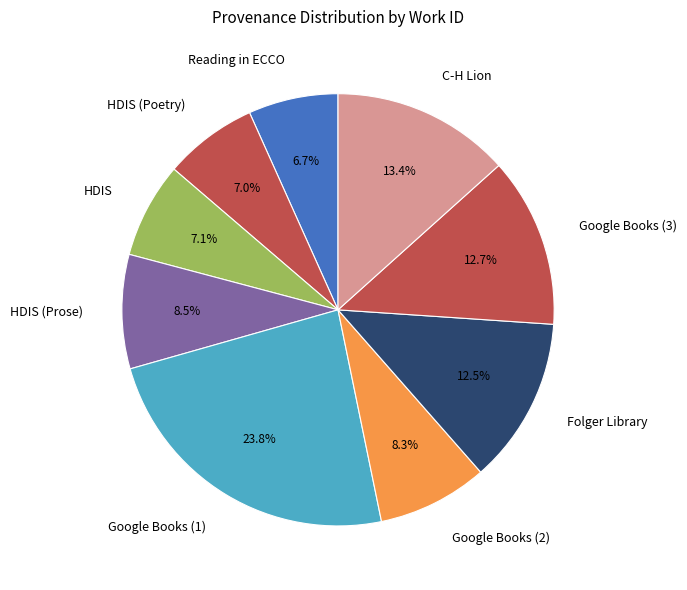

What percentage do Folger Library and HDIS (Poetry) together represent?

19.5%